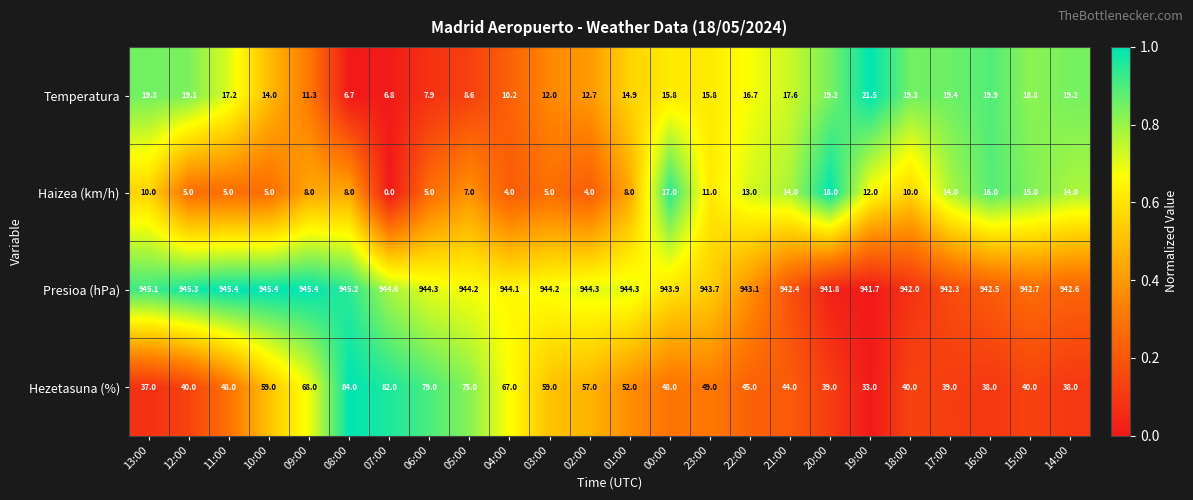

Count the number of data series in this chart.

4